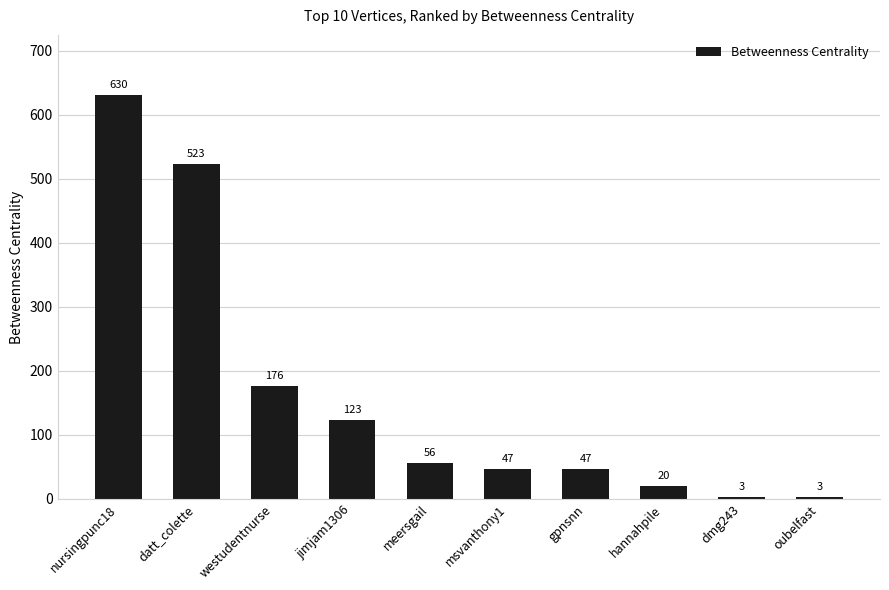

At which label does the data first exceed 56?

nursingpunc18